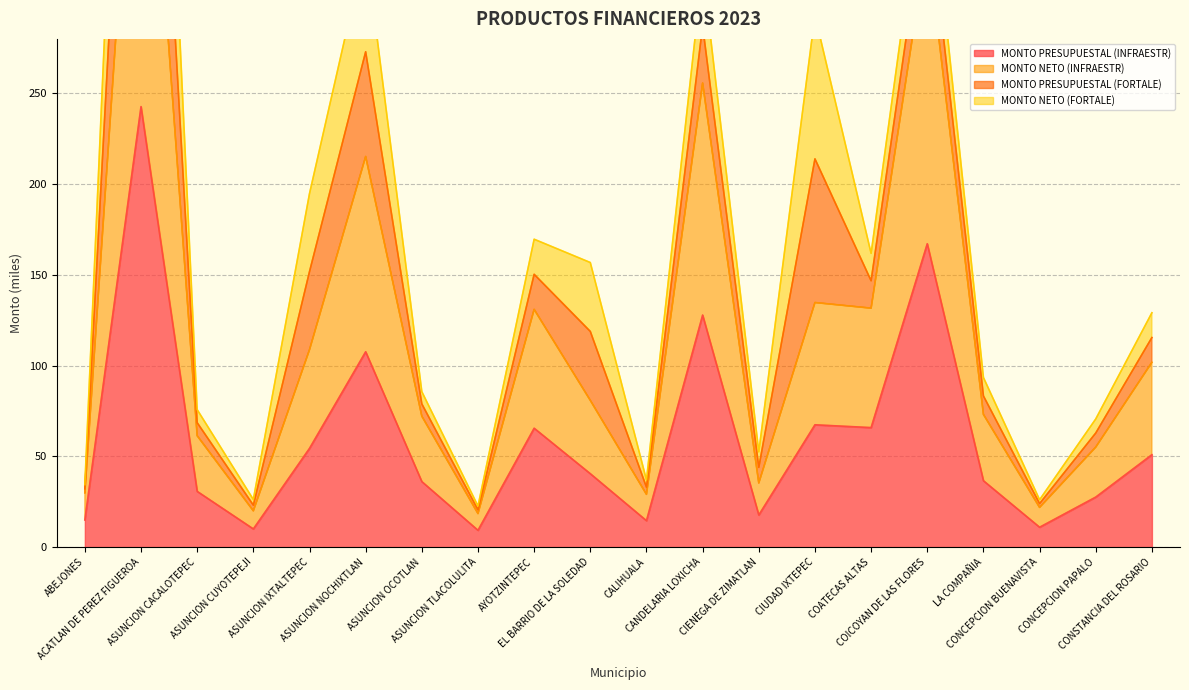

What is the difference between the second highest and minimum values in the MONTO PRESUPUESTAL (INFRAESTR) series?

157.9